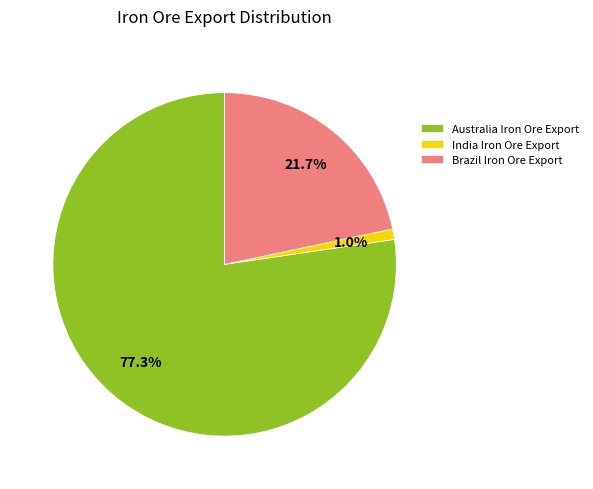

Do Brazil Iron Ore Export and Australia Iron Ore Export together represent more than half of the pie?

Yes